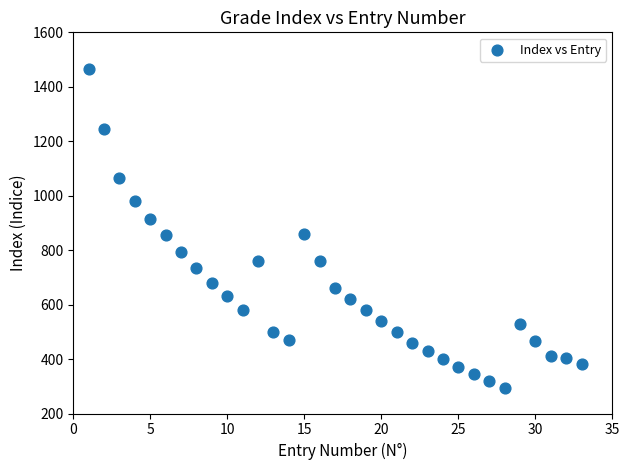

What is the range of X values (max minus min)?

32